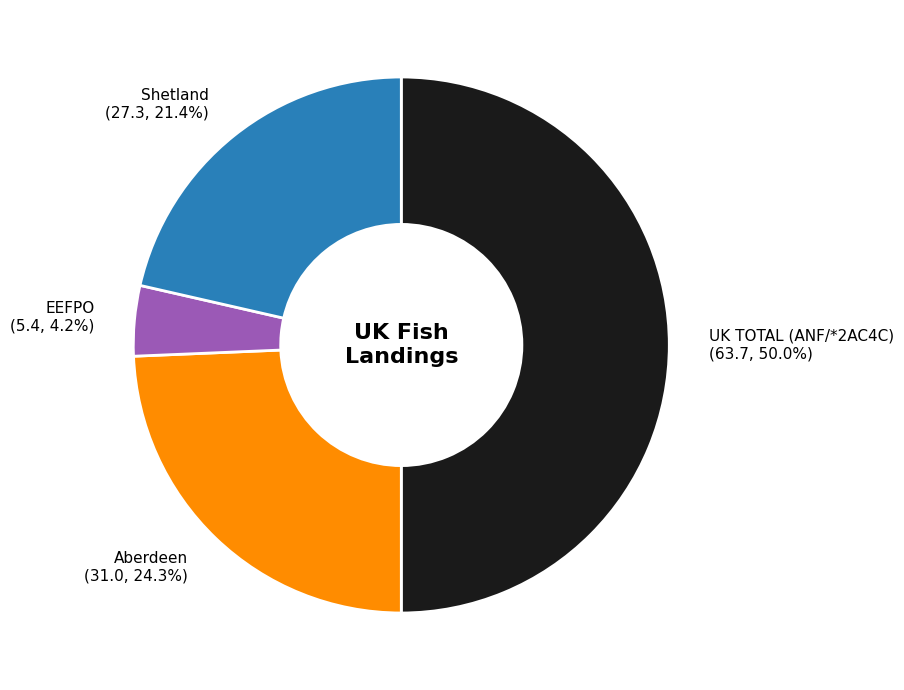

What percentage is the UK TOTAL (ANF/*2AC4C) slice, to the nearest percent?

50%